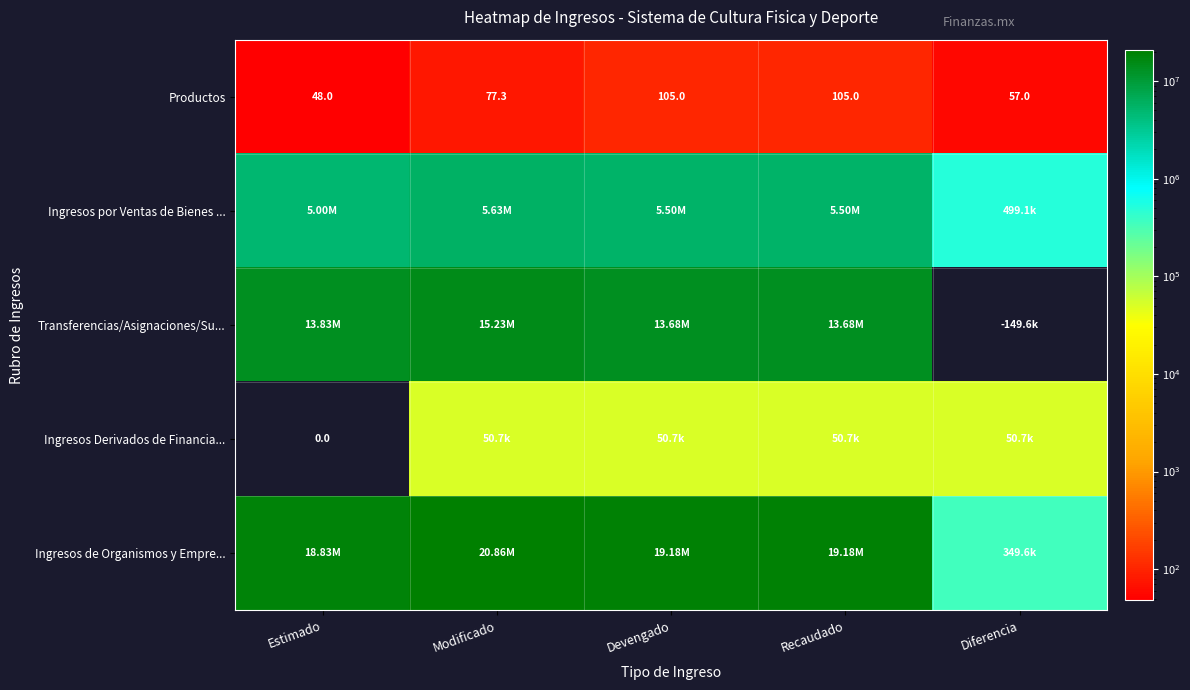

At which label is Transferencias/Asignaciones/Su... closest to 7541693?

Devengado